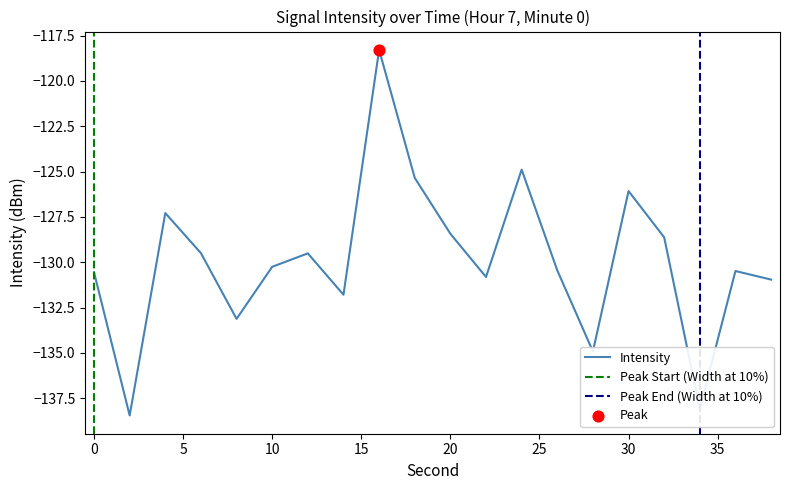

Which has a higher value, 2 or 8?

8